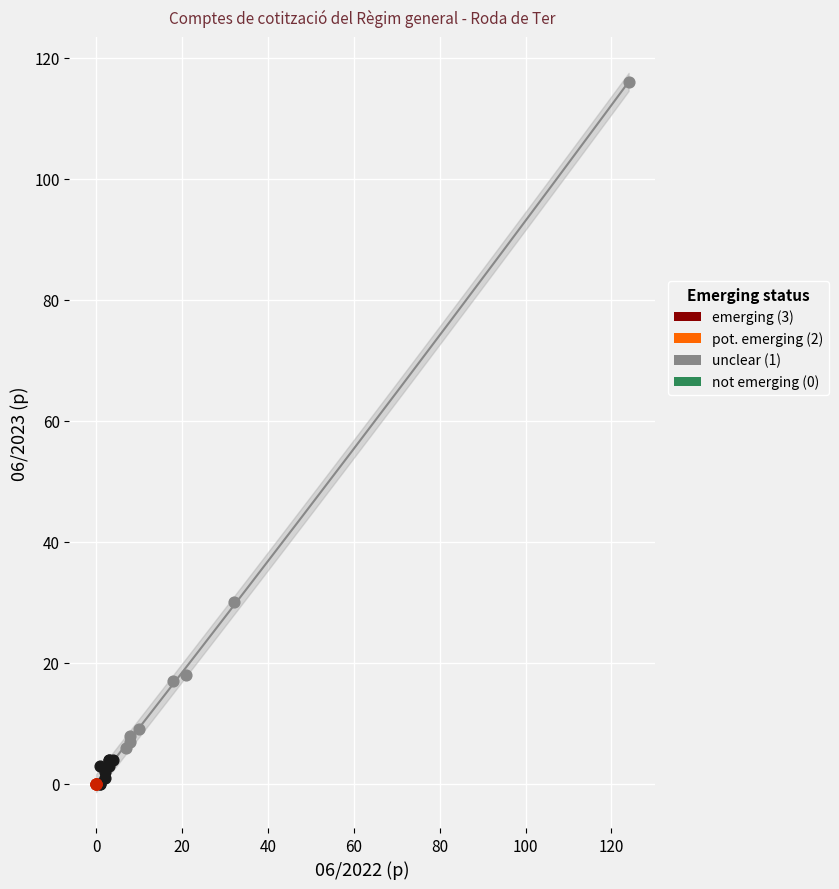

Which series contains the highest Y value?

unclear (1)